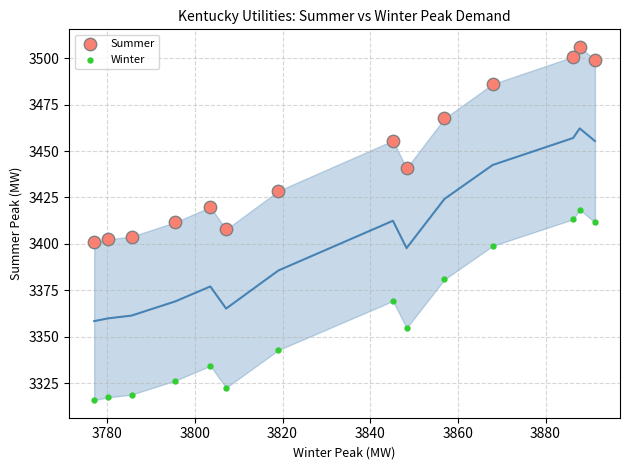

In the Winter series, what Y value is closest to 3367?

3369.3